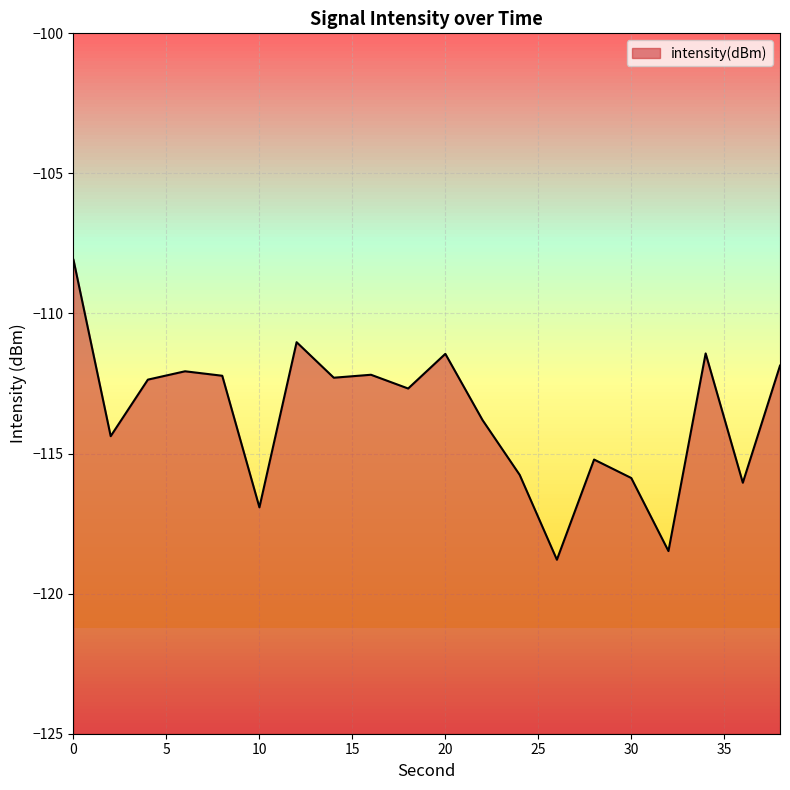

What is the greatest value displayed?

-108.1